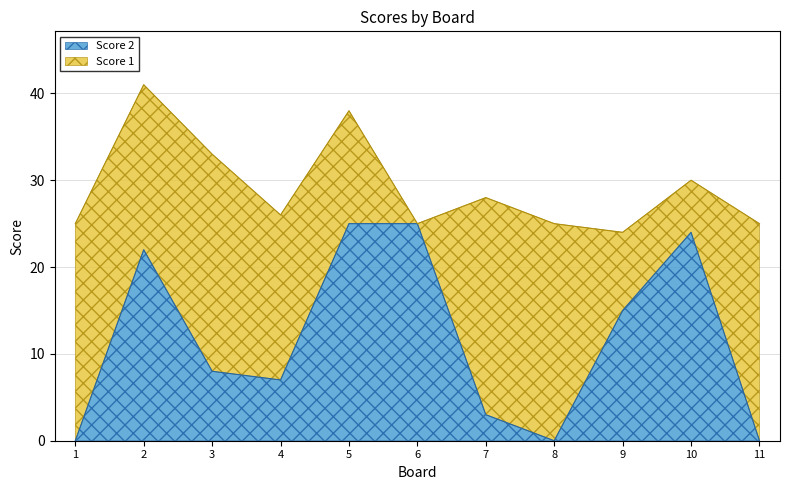

What is the difference between the maximum and minimum values?

25